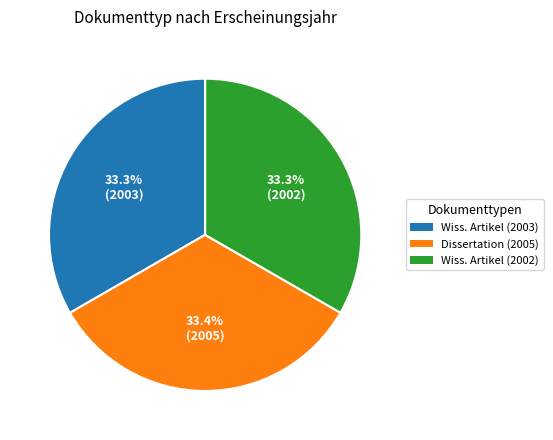

Is there any slice that represents more than half of the pie?

No